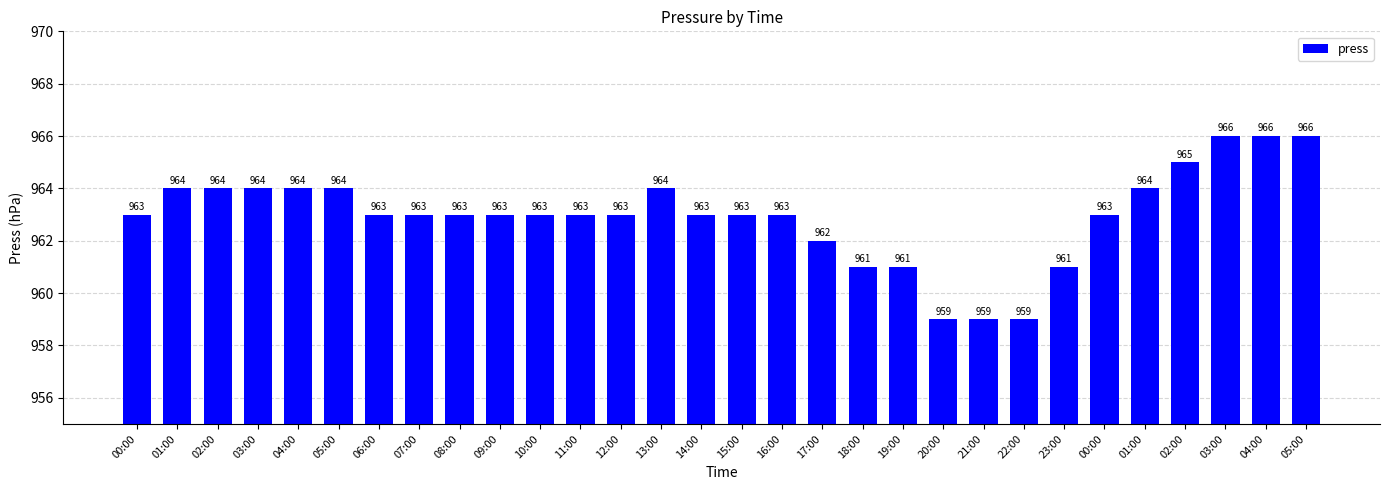

How many data points are less than 963?

7